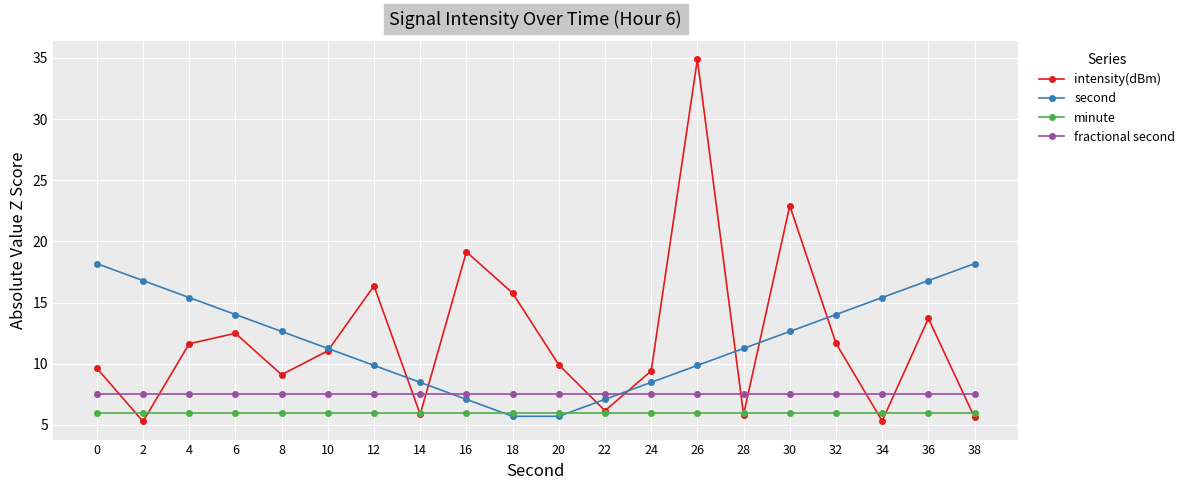

What is the maximum value for second?

18.2